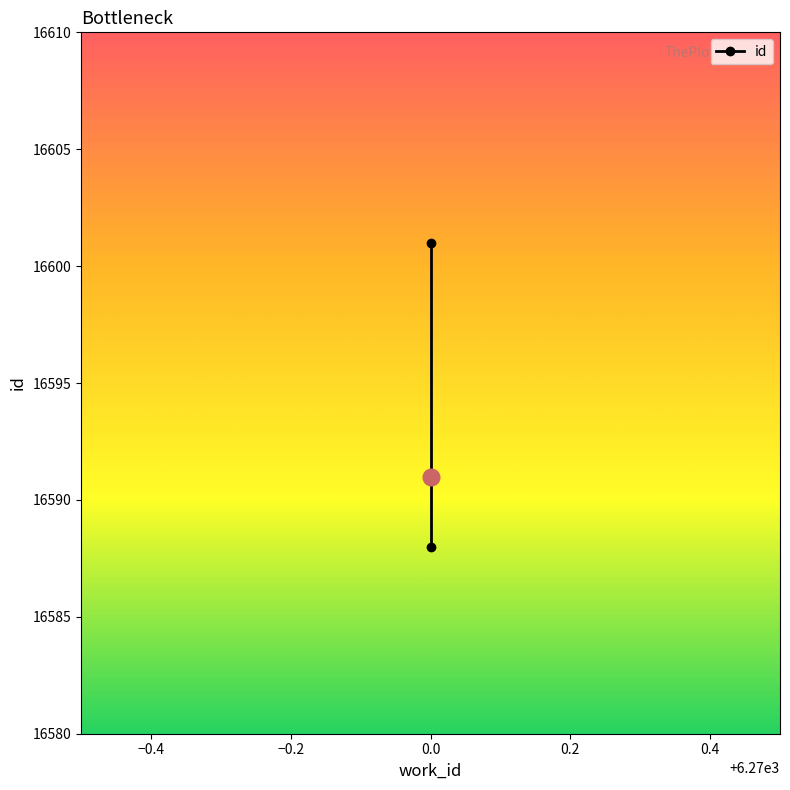

How many values are between 16588 and 16601?

3